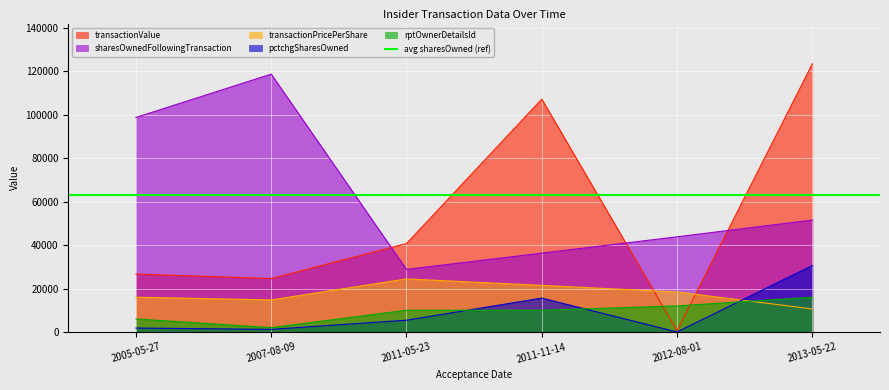

What is the spread (max minus min) of values at 2012-08-01?

43842.5